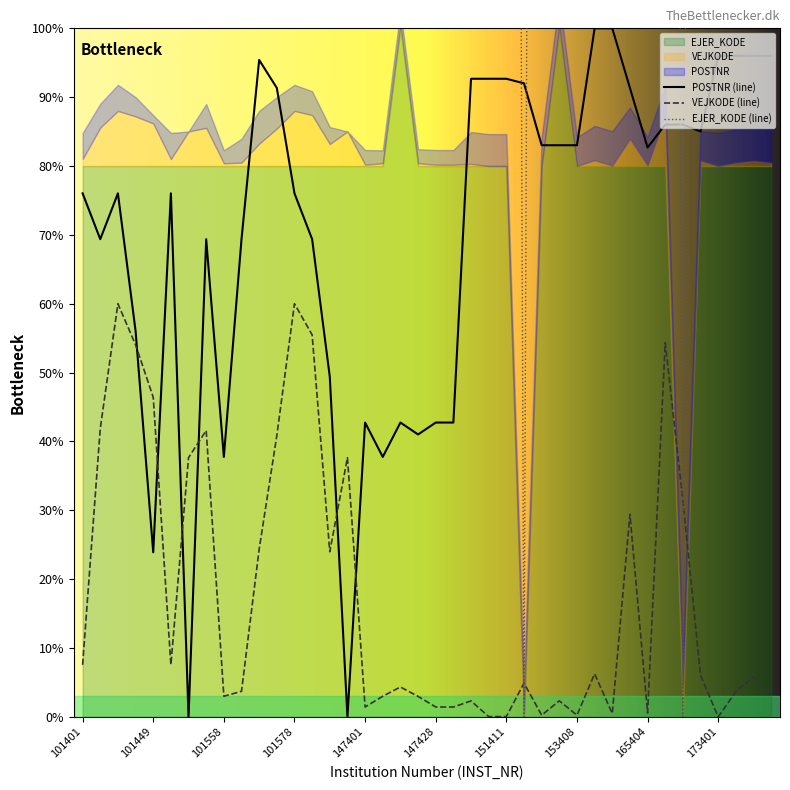

True or false: VEJKODE (line) and POSTNR (line) intersect in this chart.

True